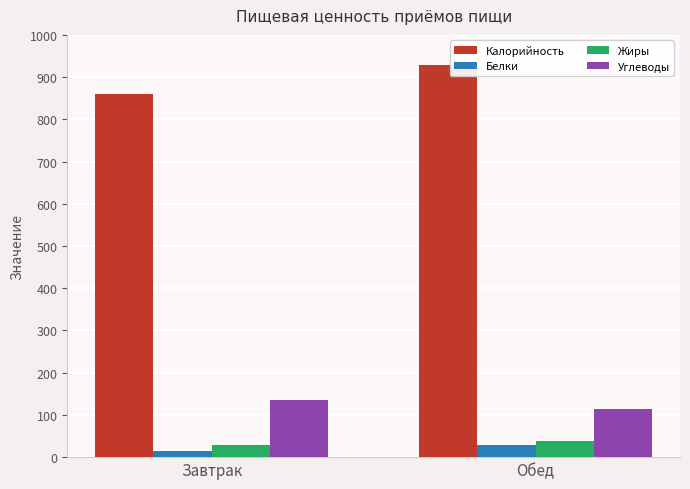

Are the bars grouped side by side (vs. stacked)?

Yes